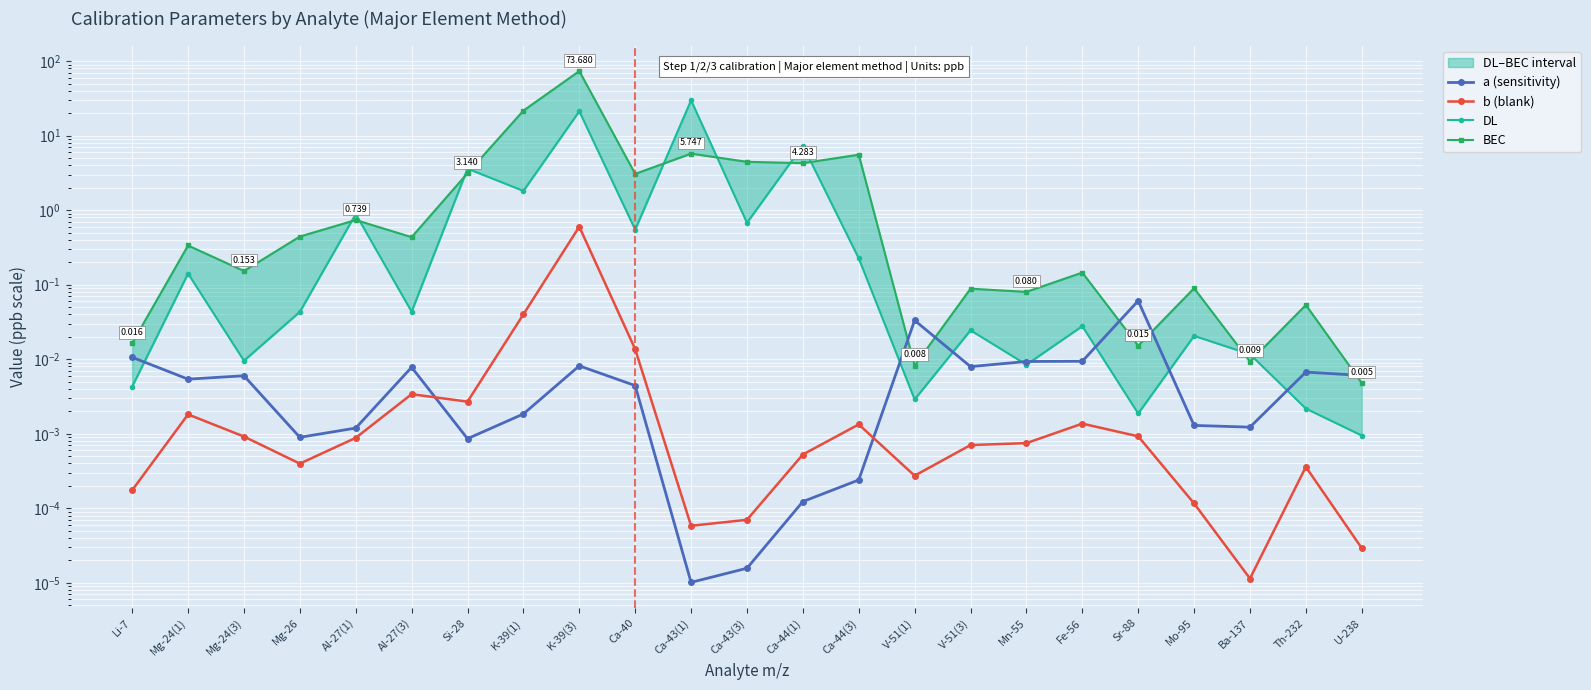

How many intersections are there between BEC and DL?

10